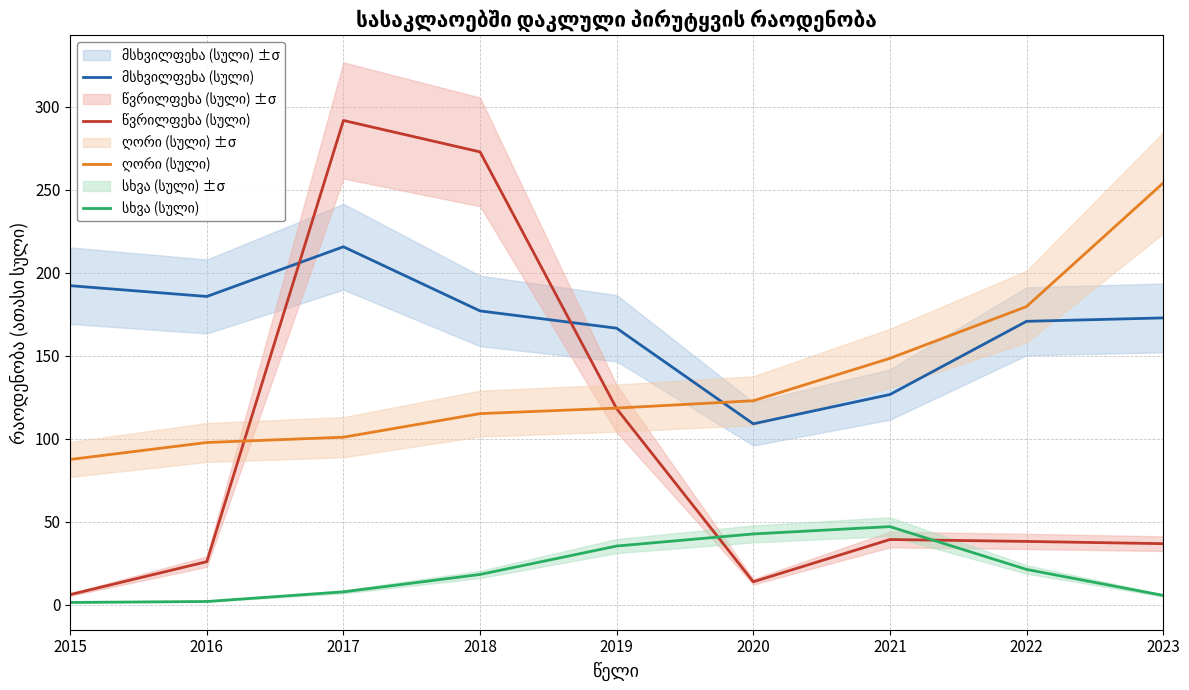

Reading right to left, transcribe all the data shown in this chart.

მსხვილფეხა (სული): 172.8	170.8	126.6	109.0	166.6	177.0	215.7	185.8	192.3
წვრილფეხა (სული): 36.8	38.1	39.3	13.8	118.1	272.9	291.8	25.9	6.1
ღორი (სული): 254.1	179.7	148.5	122.9	118.5	115.1	100.9	97.7	87.5
სხვა (სული): 5.6	21.2	47.0	42.6	35.3	18.2	7.7	1.9	1.3